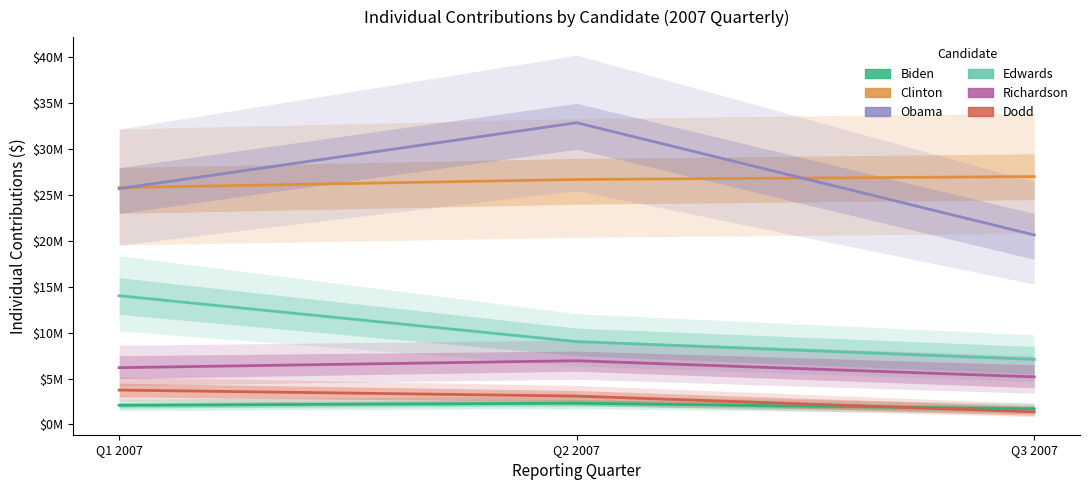

What is the maximum value shown in the chart?

32887787.0